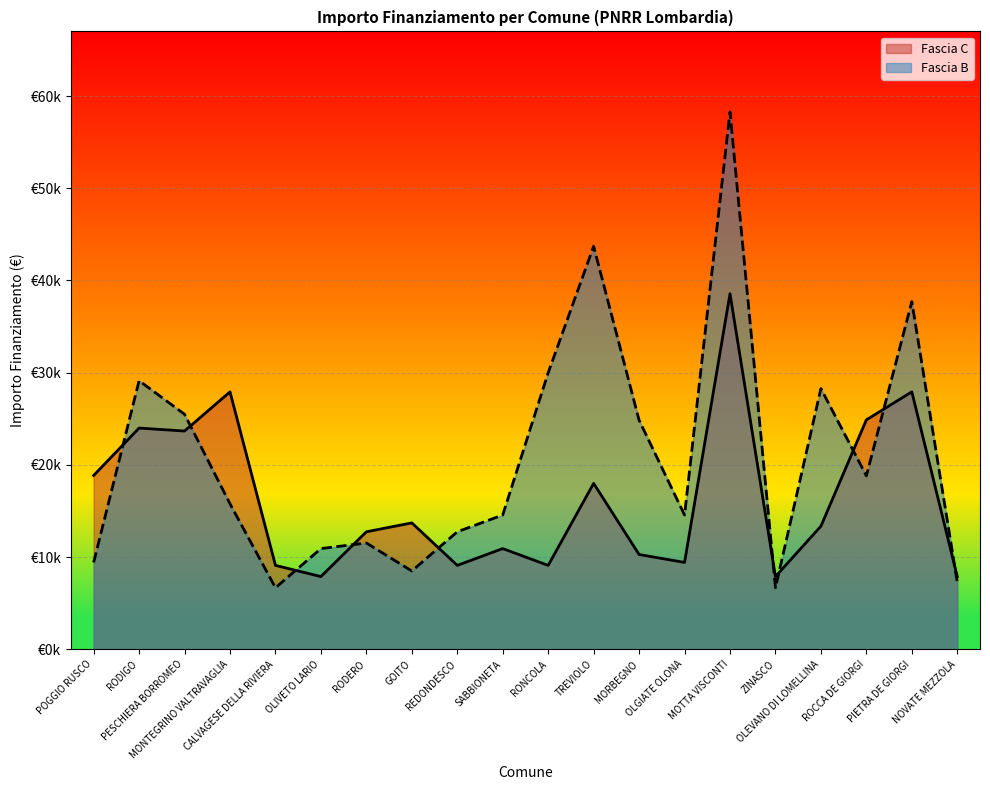

The value of Fascia C at OLEVANO DI LOMELLINA is 21596. True or false?

False